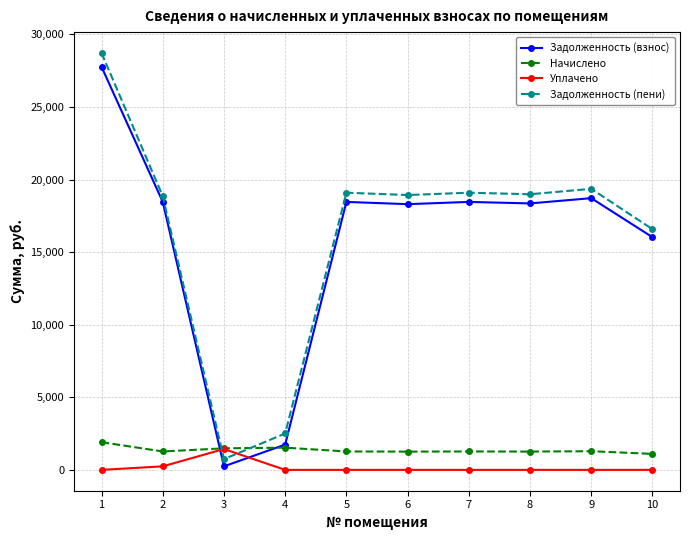

True or false: Начислено has a value of 1530.9 at 4.

True